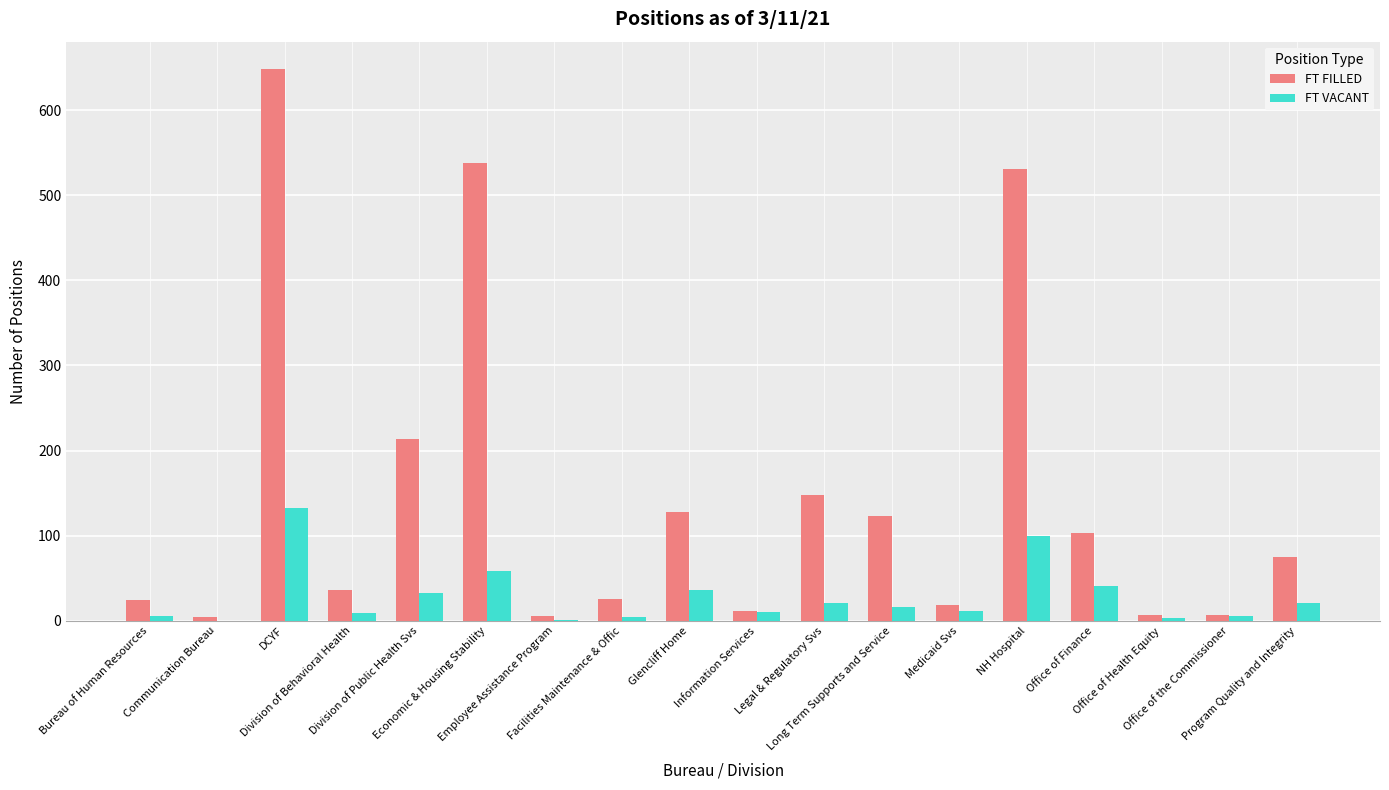

What are all the series names shown in the legend?

FT FILLED, FT VACANT